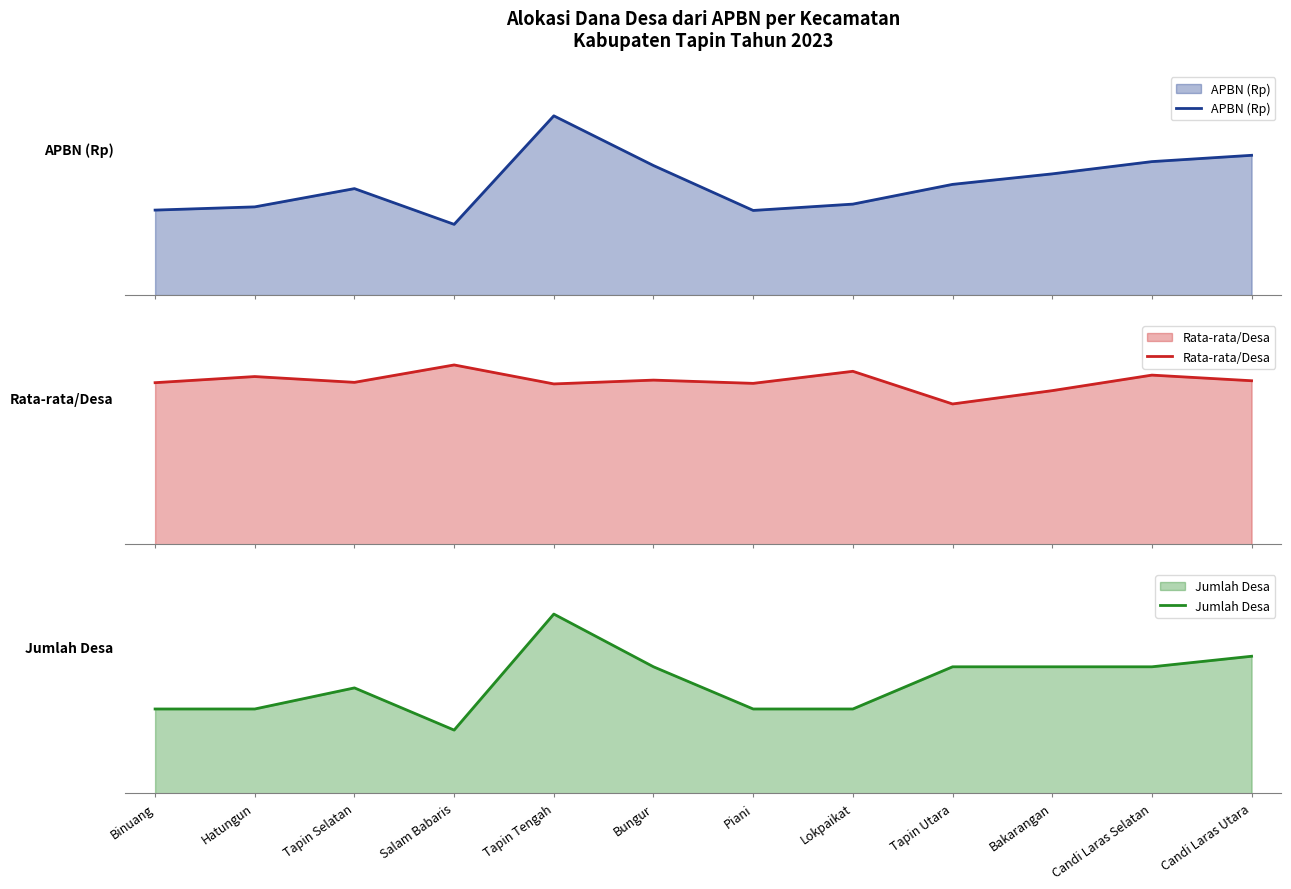

Where is Jumlah Desa nearest to the value 0?

Salam Babaris